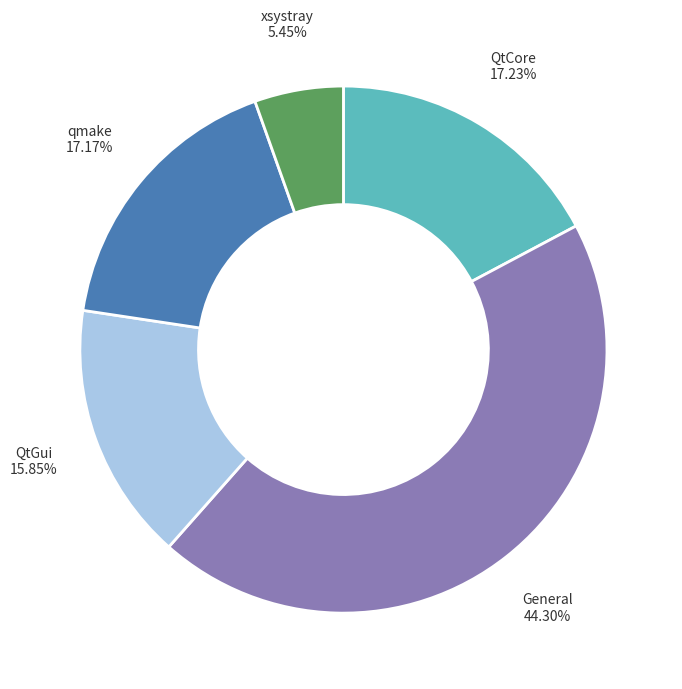

Does QtGui represent more than half of the total?

No